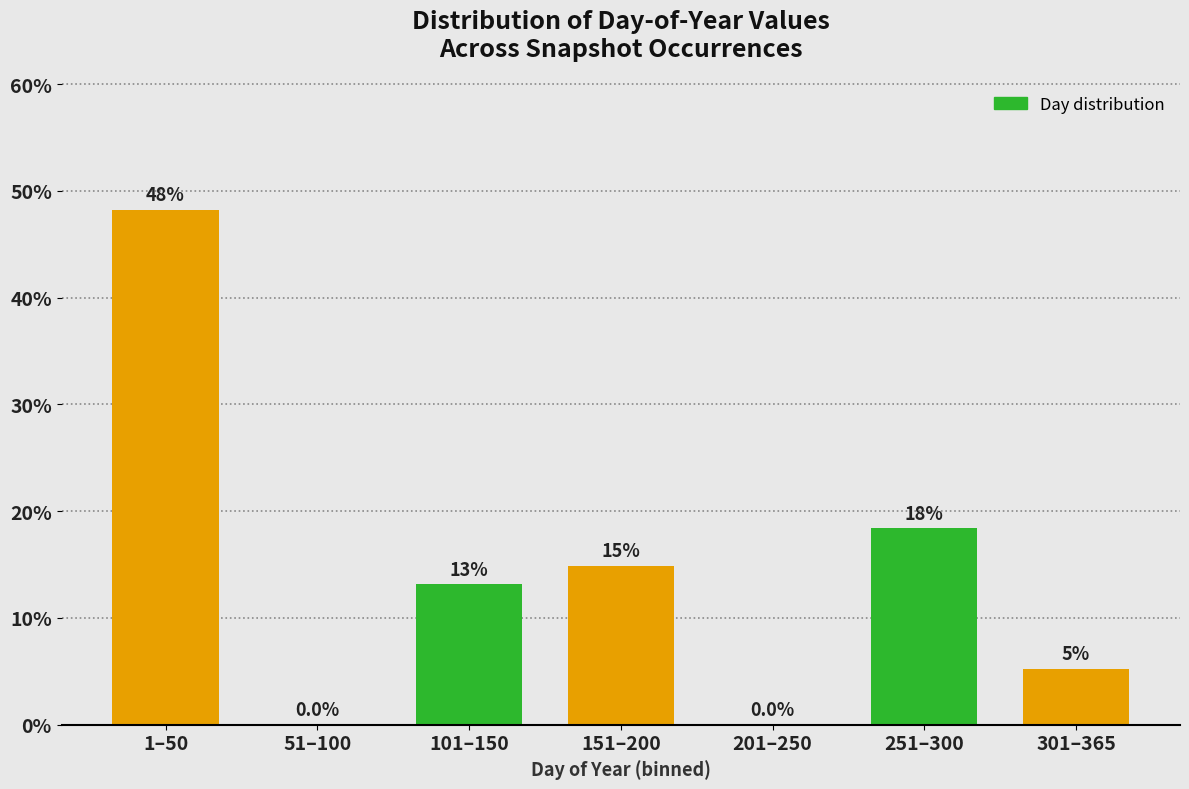

Are the bars horizontal?

No